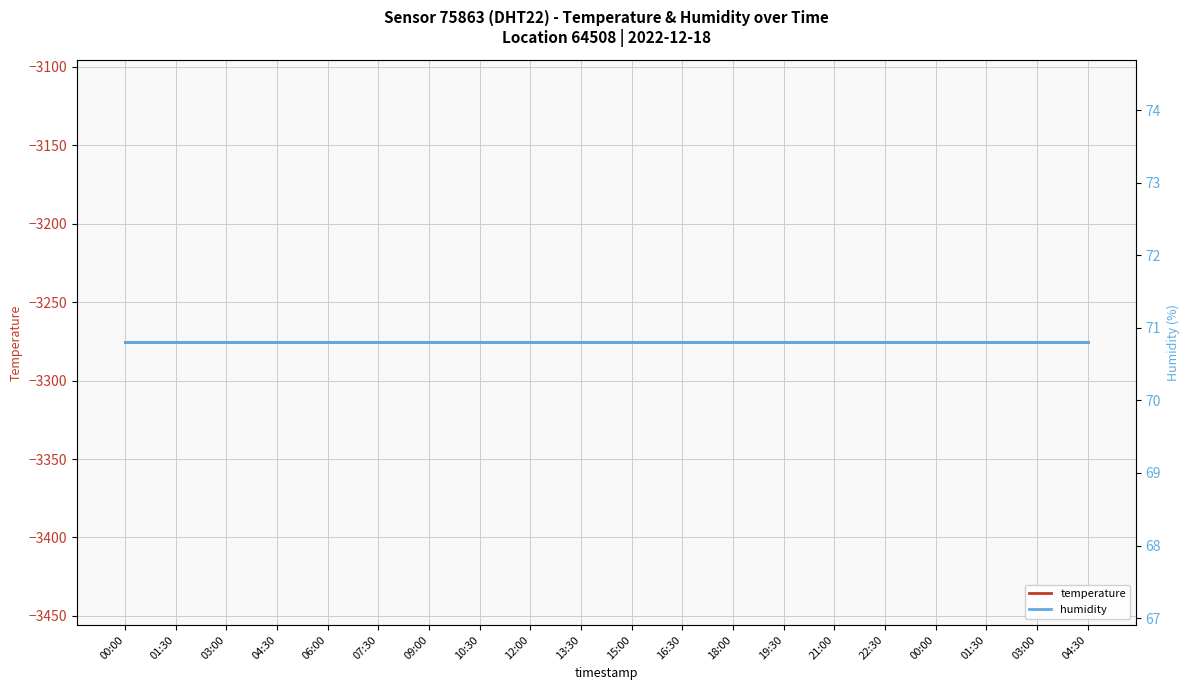

Rank the series at 04:30 from lowest to highest value.

temperature, humidity